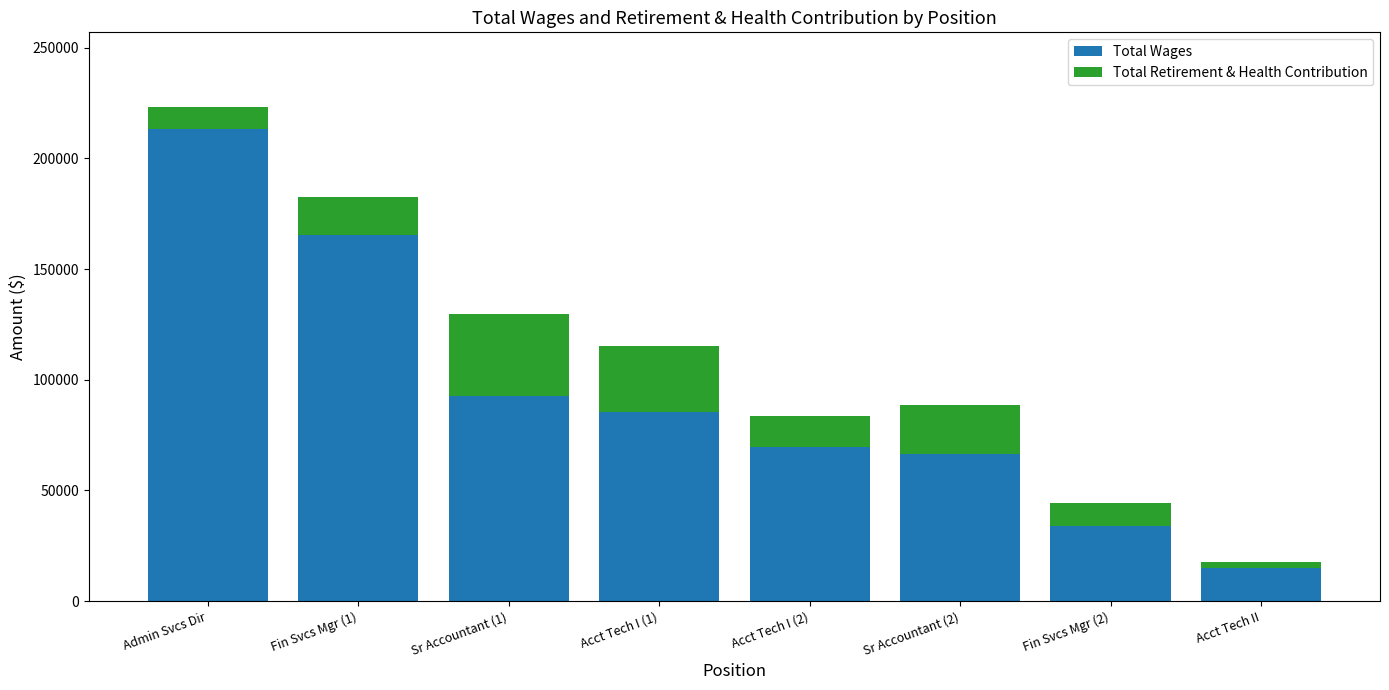

At which label does Total Wages reach its peak?

Admin Svcs Dir